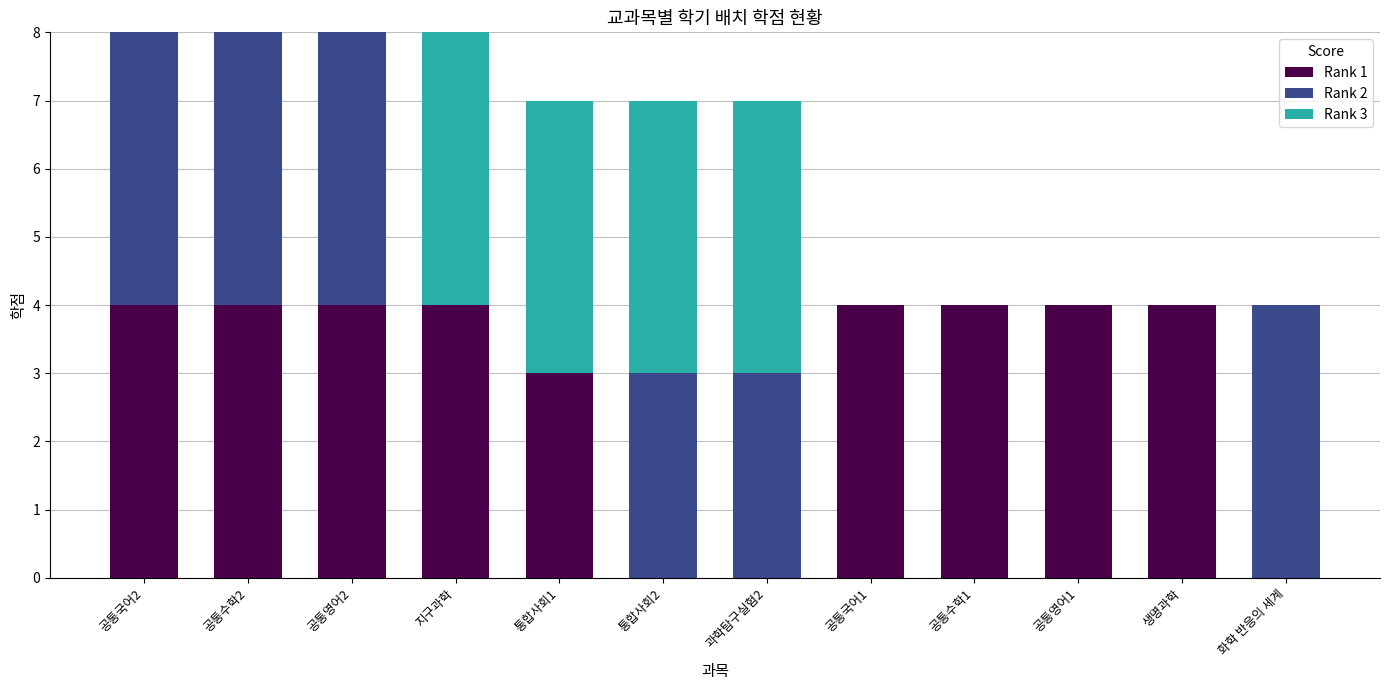

What is the sum of the Rank 1 values at 공통영어2 and 공통영어1?

8